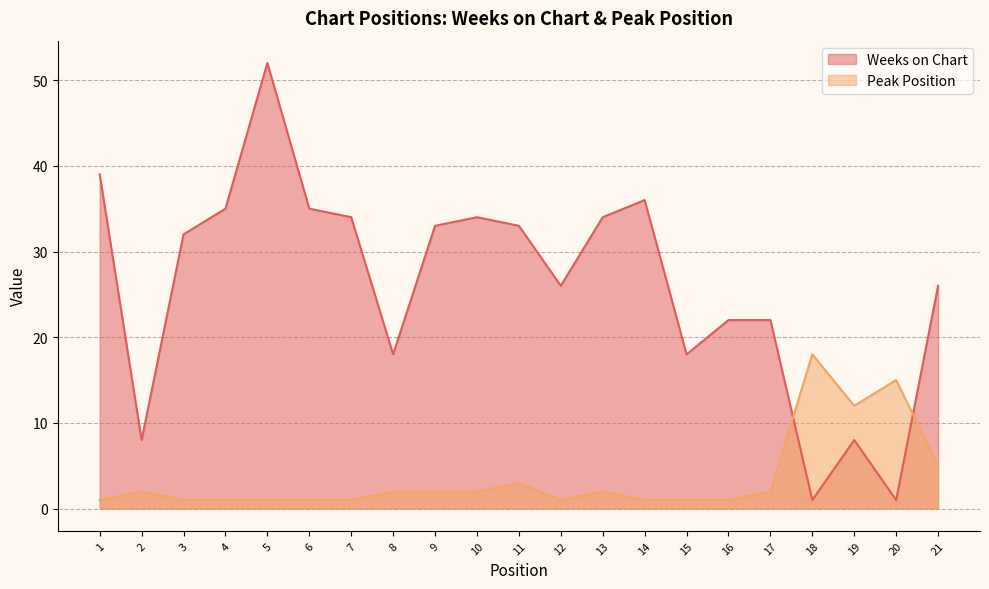

What is the value of the Weeks on Chart point at the 4th from the left?

35